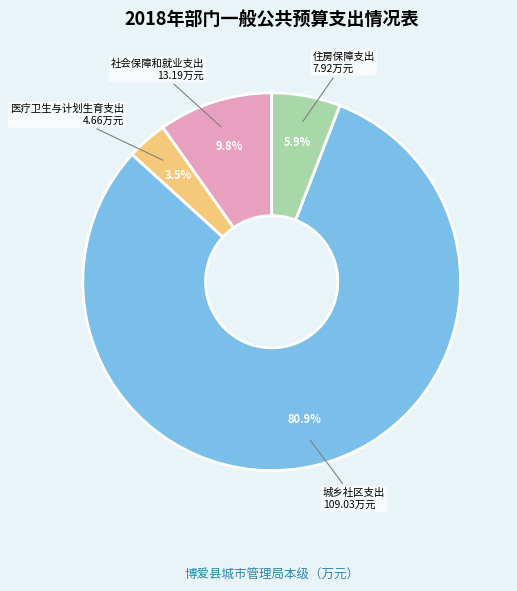

Rank the categories by value from lowest to highest.

医疗卫生与计划生育支出, 住房保障支出, 社会保障和就业支出, 城乡社区支出